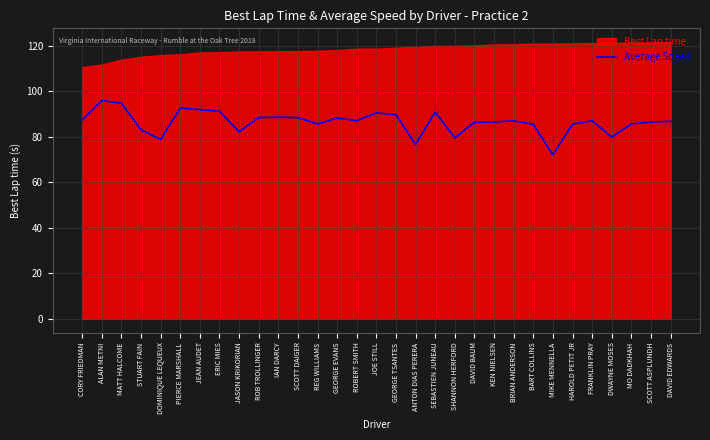

The Average Speed series shows 38.2 at BRIAN ANDERSON. True or false?

False